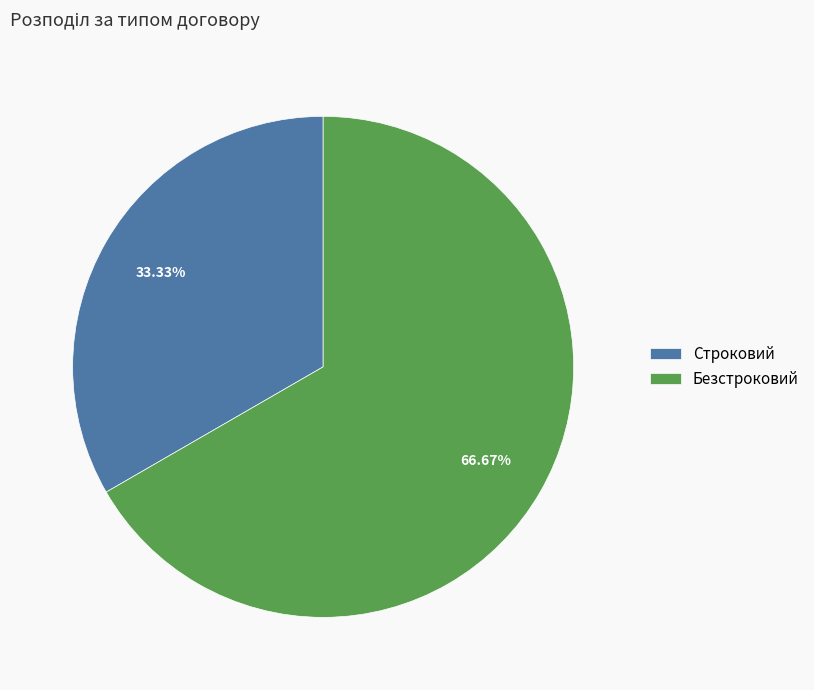

True or false: Безстроковий accounts for 67% of the total.

True